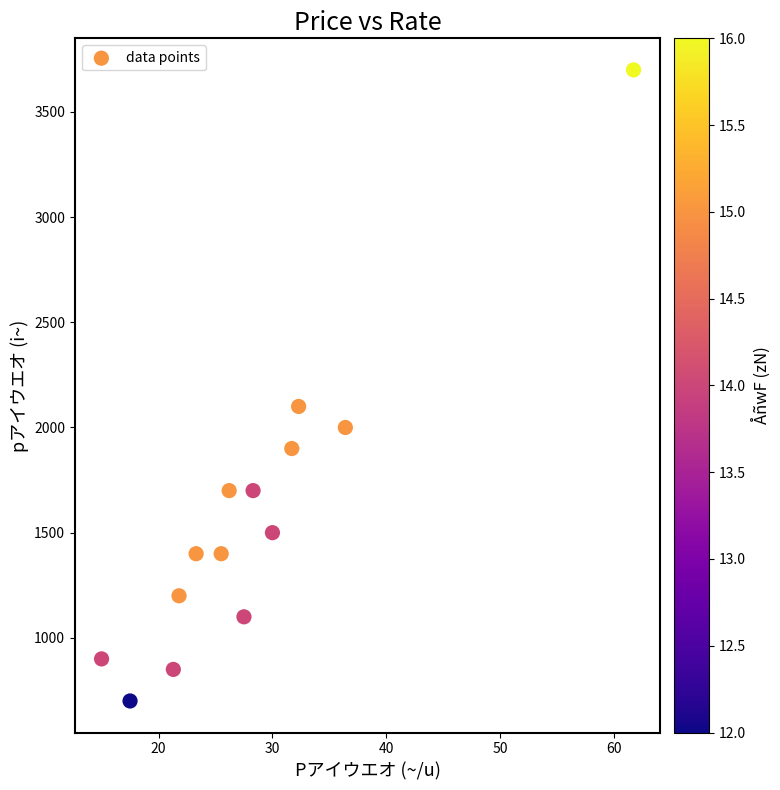

What Y value in the scatter plot is closest to 2200?

2100